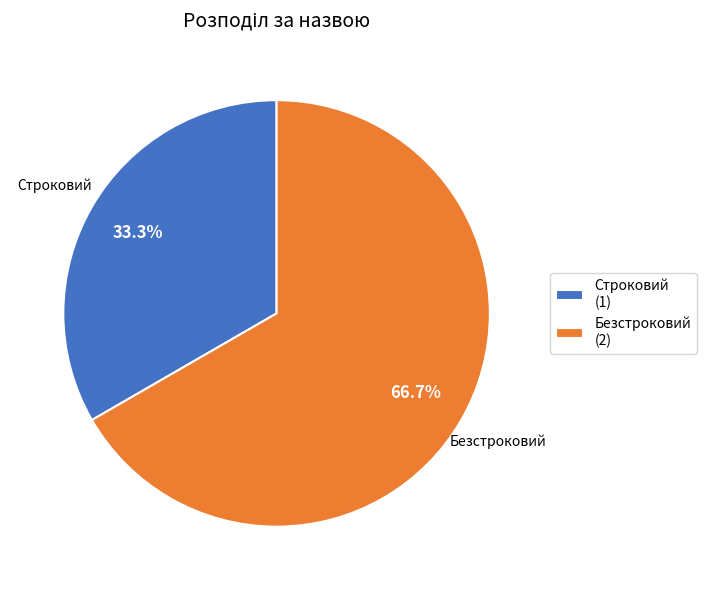

Count the number of slices in the pie.

2